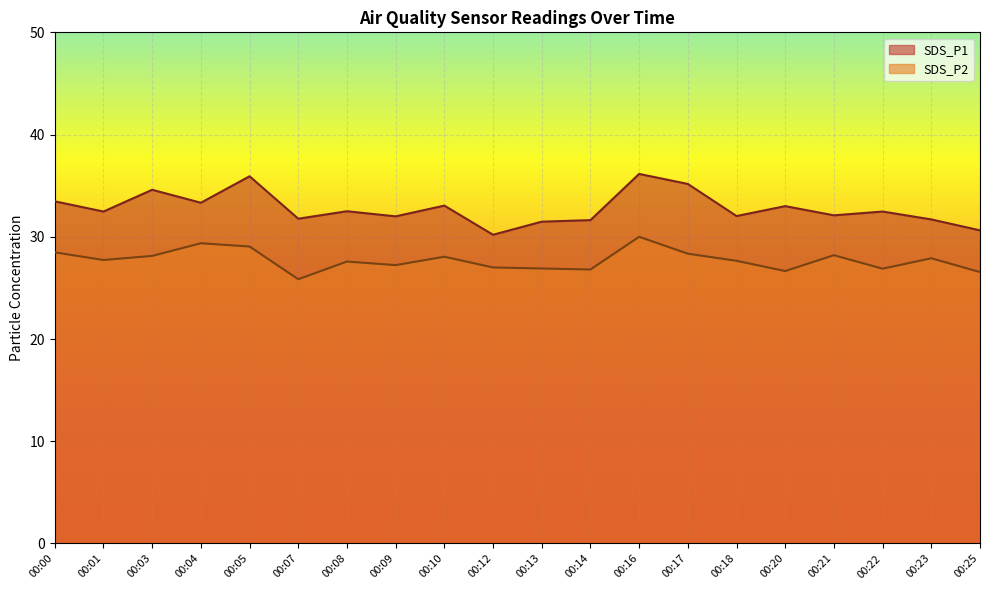

True or false: SDS_P1 and SDS_P2 intersect in this chart.

False